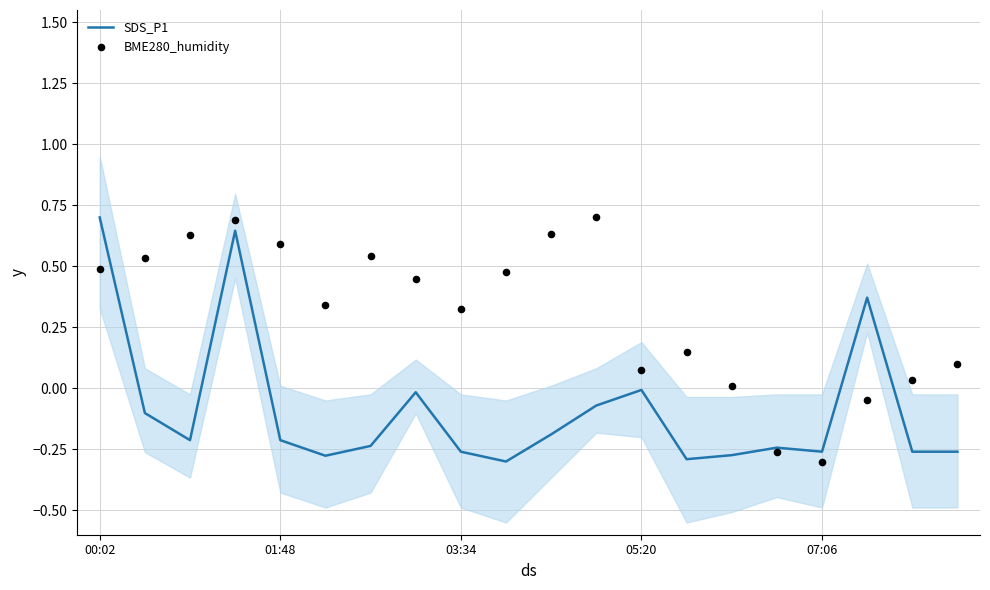

What are all the series names shown in the legend?

SDS_P1, BME280_humidity